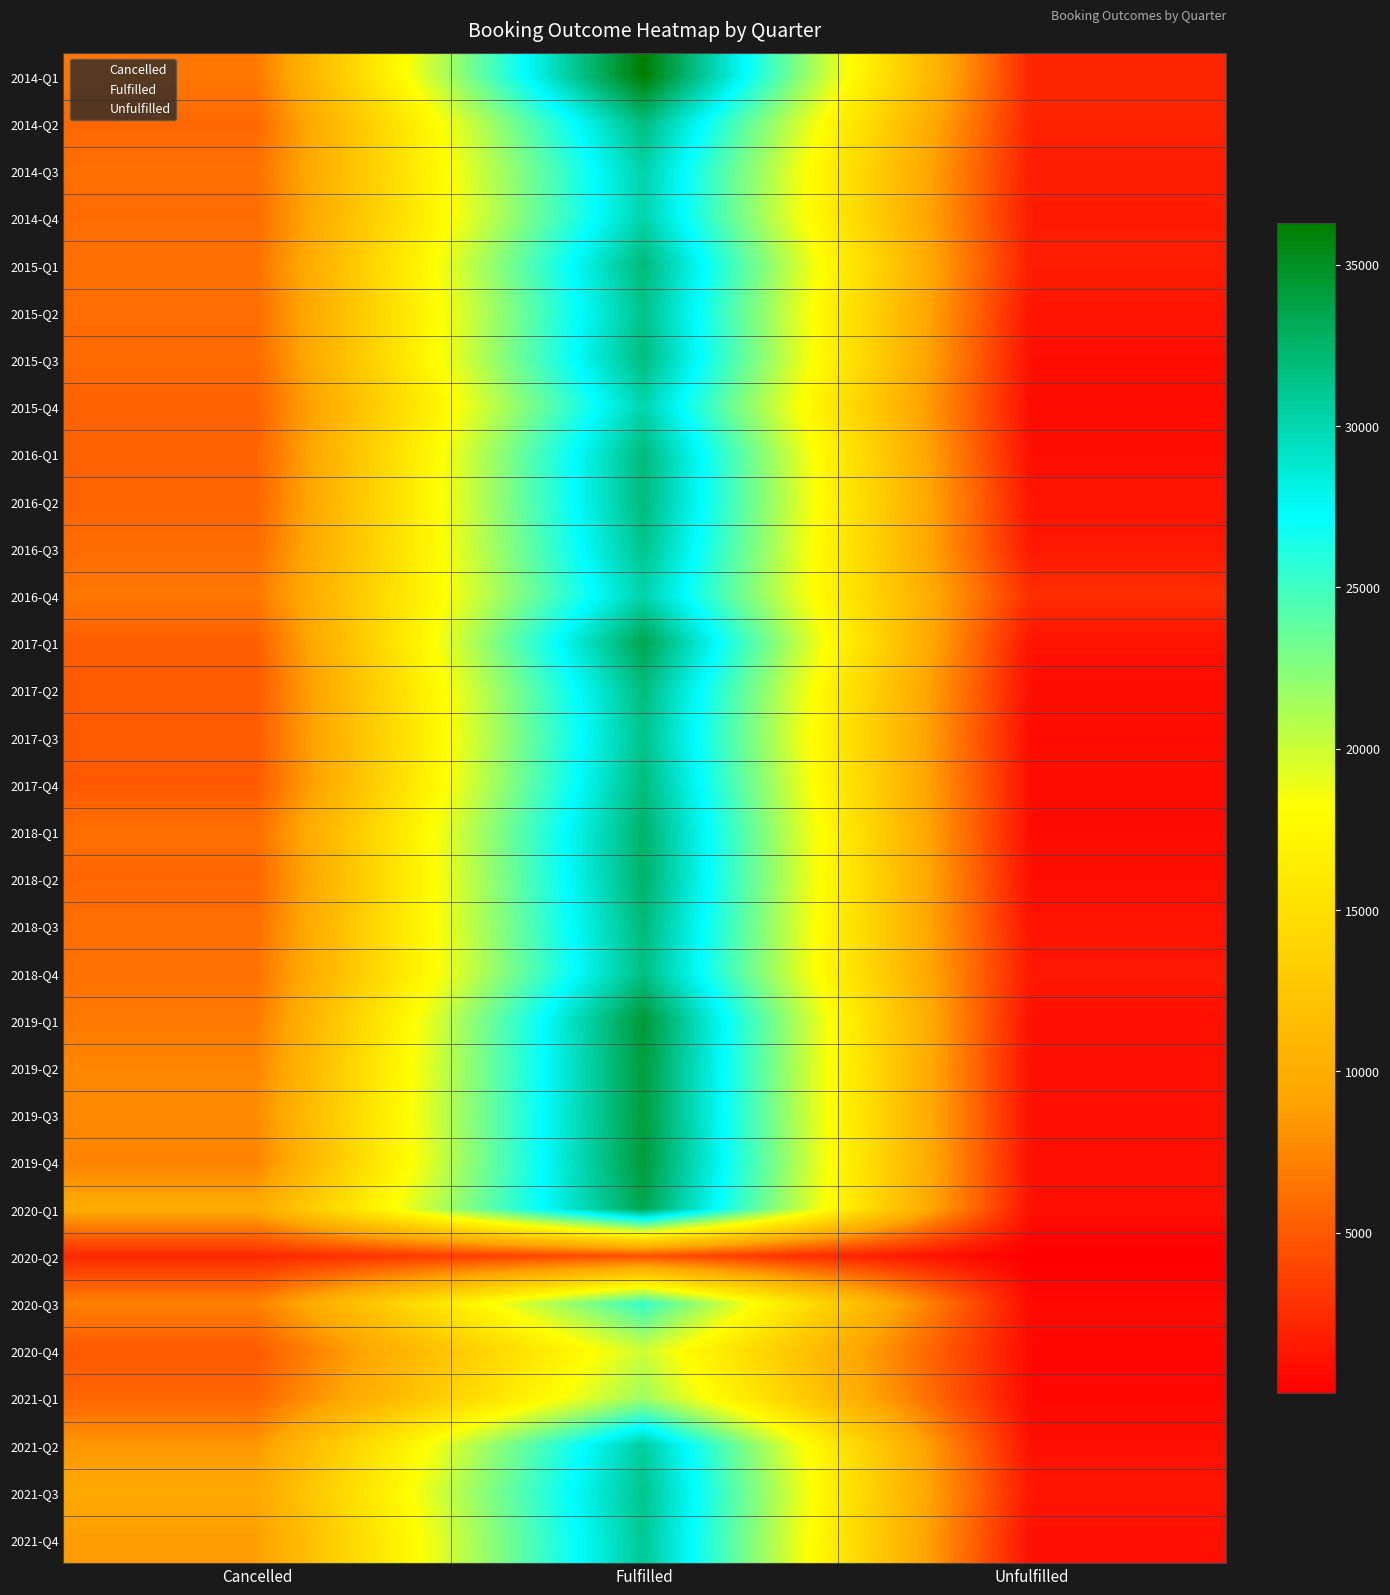

Reading left to right, list all the values displayed in this chart.

2014-Q1: Cancelled=6693	Fulfilled=36297	Unfulfilled=2149
2014-Q2: Cancelled=5783	Fulfilled=31848	Unfulfilled=2007
2014-Q3: Cancelled=6177	Fulfilled=30263	Unfulfilled=1681
2014-Q4: Cancelled=5966	Fulfilled=30167	Unfulfilled=1571
2015-Q1: Cancelled=6273	Fulfilled=32019	Unfulfilled=1652
2015-Q2: Cancelled=6010	Fulfilled=31406	Unfulfilled=1182
2015-Q3: Cancelled=5929	Fulfilled=31811	Unfulfilled=883
2015-Q4: Cancelled=5470	Fulfilled=30094	Unfulfilled=742
2016-Q1: Cancelled=5504	Fulfilled=31949	Unfulfilled=842
2016-Q2: Cancelled=5611	Fulfilled=31929	Unfulfilled=1192
2016-Q3: Cancelled=5961	Fulfilled=31352	Unfulfilled=1355
2016-Q4: Cancelled=6702	Fulfilled=30212	Unfulfilled=2594
2017-Q1: Cancelled=5244	Fulfilled=33509	Unfulfilled=1097
2017-Q2: Cancelled=5029	Fulfilled=31854	Unfulfilled=816
2017-Q3: Cancelled=5108	Fulfilled=31363	Unfulfilled=744
2017-Q4: Cancelled=4956	Fulfilled=31840	Unfulfilled=753
2018-Q1: Cancelled=6166	Fulfilled=32558	Unfulfilled=730
2018-Q2: Cancelled=5671	Fulfilled=32580	Unfulfilled=886
2018-Q3: Cancelled=6159	Fulfilled=32004	Unfulfilled=1090
2018-Q4: Cancelled=6326	Fulfilled=31633	Unfulfilled=1398
2019-Q1: Cancelled=6806	Fulfilled=34379	Unfulfilled=951
2019-Q2: Cancelled=7405	Fulfilled=34084	Unfulfilled=895
2019-Q3: Cancelled=7660	Fulfilled=34072	Unfulfilled=905
2019-Q4: Cancelled=7219	Fulfilled=34264	Unfulfilled=953
2020-Q1: Cancelled=9746	Fulfilled=33429	Unfulfilled=1009
2020-Q2: Cancelled=2277	Fulfilled=4461	Unfulfilled=37
2020-Q3: Cancelled=7162	Fulfilled=25357	Unfulfilled=624
2020-Q4: Cancelled=5005	Fulfilled=19984	Unfulfilled=591
2021-Q1: Cancelled=5636	Fulfilled=21586	Unfulfilled=560
2021-Q2: Cancelled=8359	Fulfilled=30604	Unfulfilled=940
2021-Q3: Cancelled=9479	Fulfilled=31291	Unfulfilled=1289
2021-Q4: Cancelled=8733	Fulfilled=30986	Unfulfilled=924